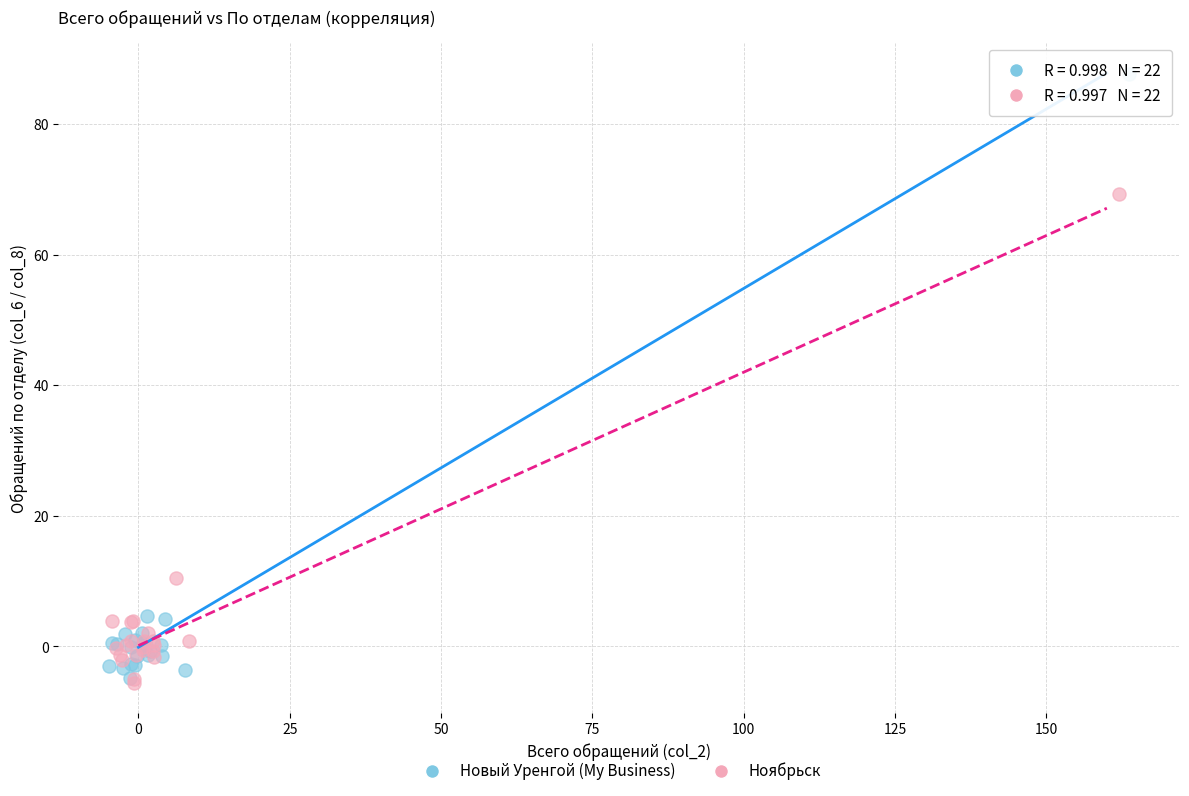

Which series contains the highest Y value?

Новый Уренгой (My Business)